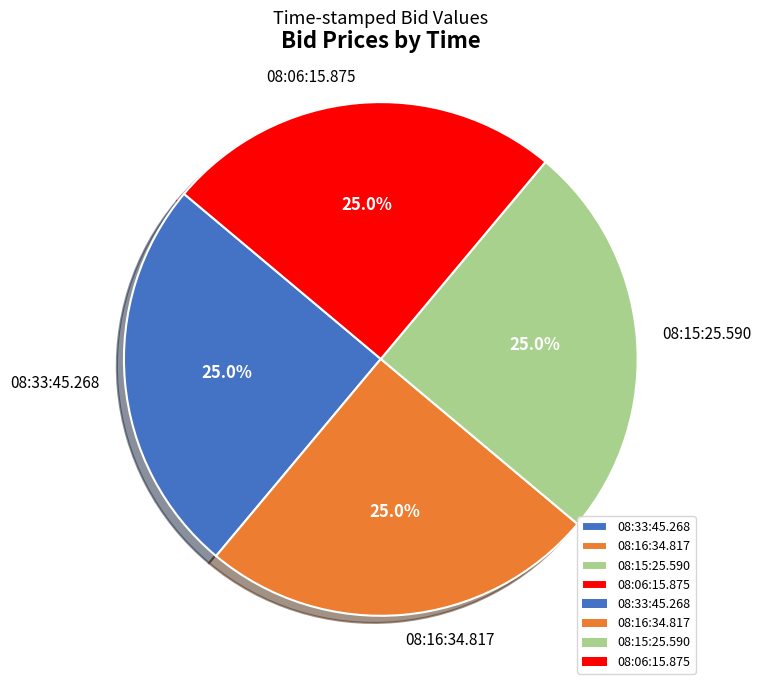

To the nearest percent, what portion does 08:15:25.590 represent?

25%